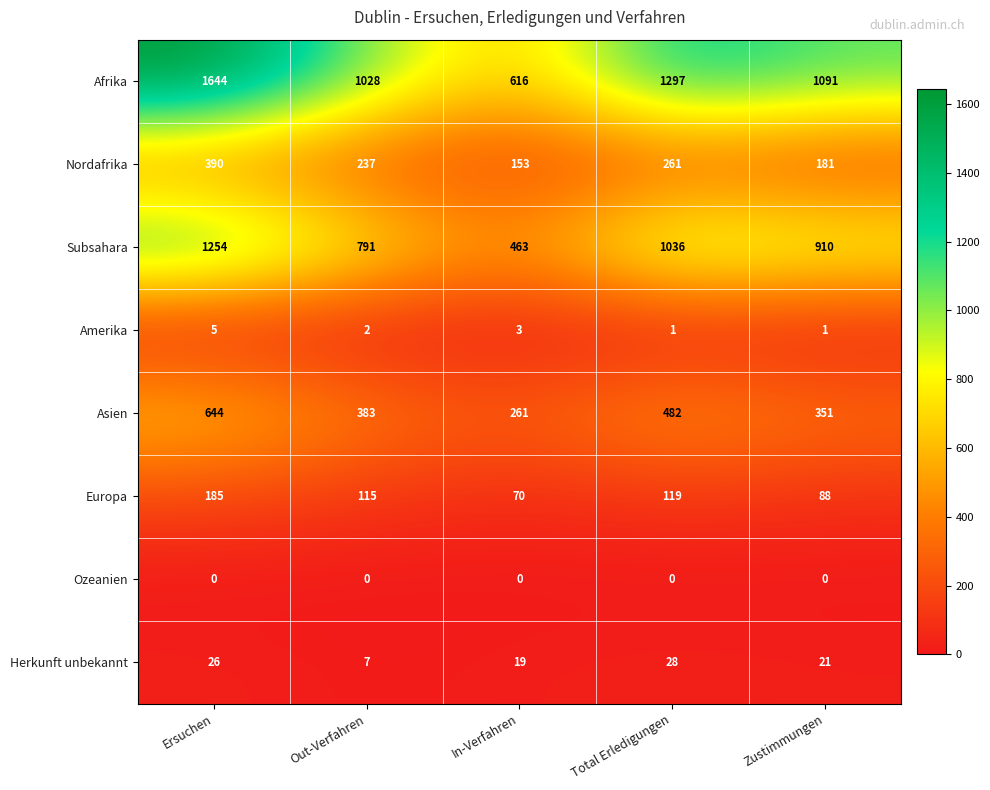

The Ozeanien series shows 0 at Zustimmungen. True or false?

True